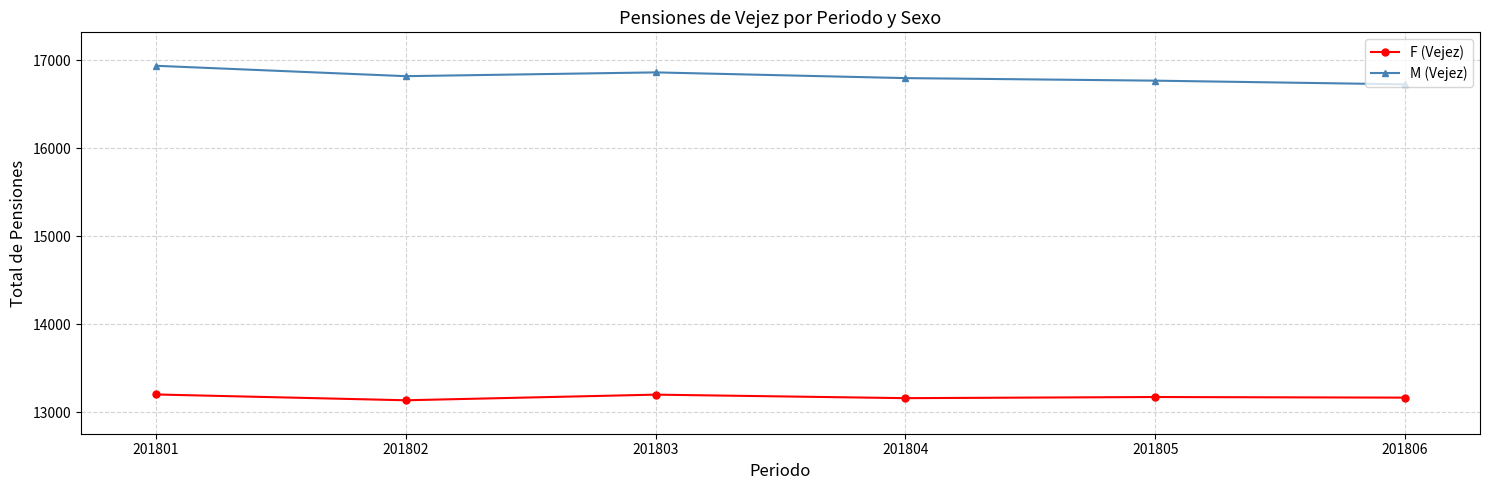

True or false: M (Vejez) has more than 0 points higher than both neighbors.

True